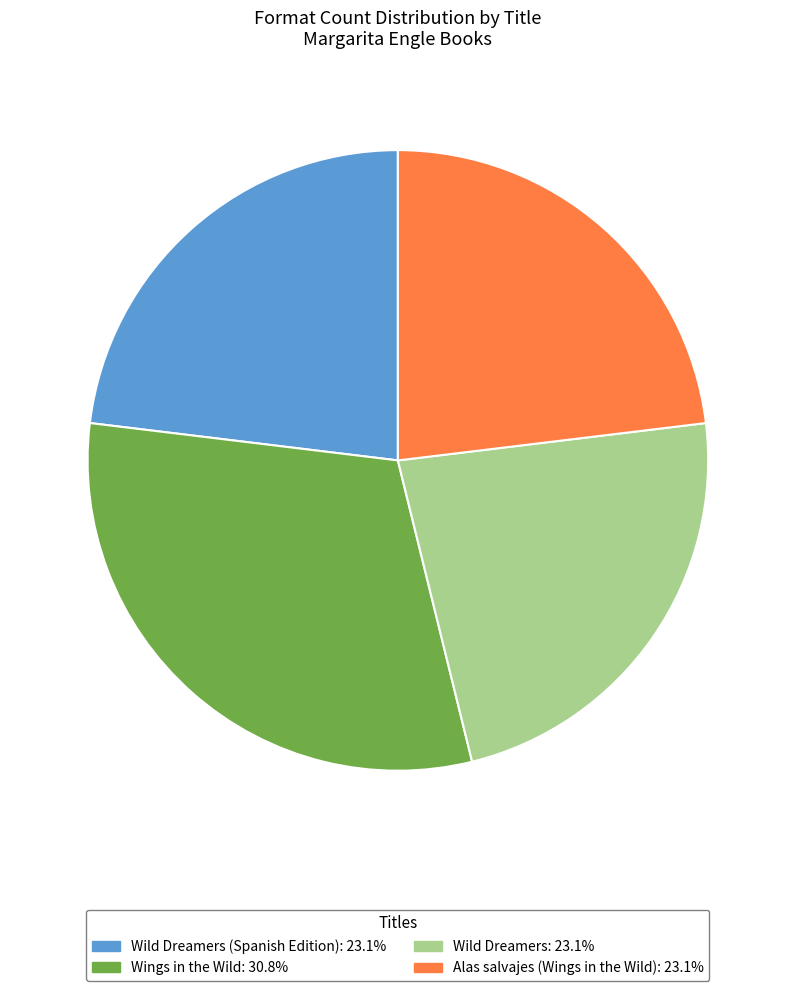

Is there any slice that represents more than half of the pie?

No